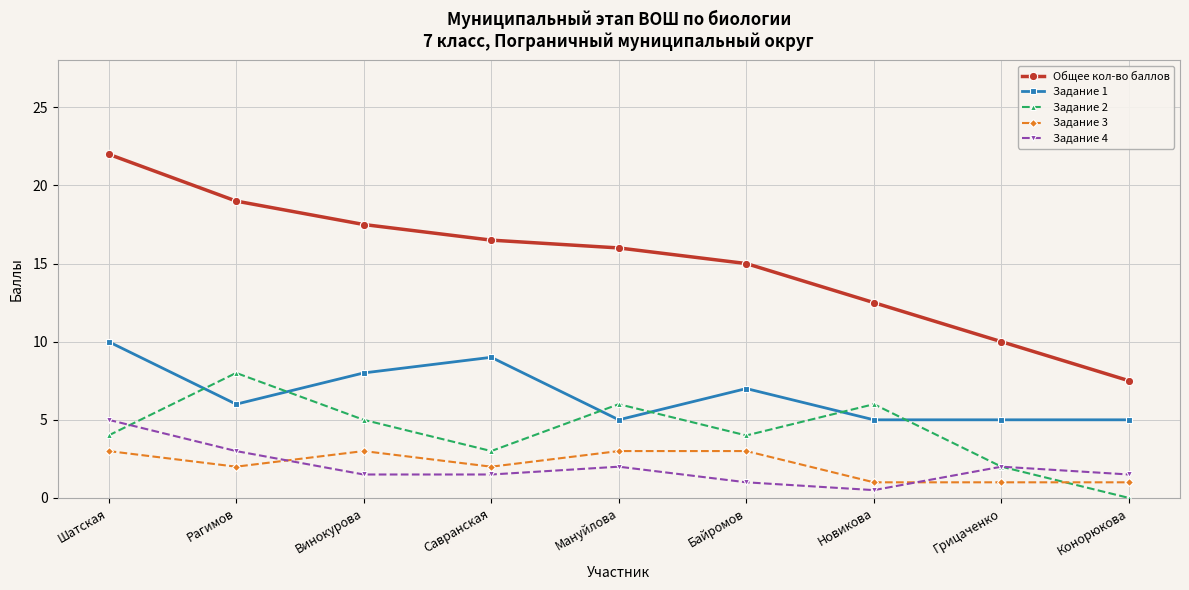

Reading left to right, extract all data points from this chart.

Общее кол-во баллов: Шатская=22.0	Рагимов=19.0	Винокурова=17.5	Савранская=16.5	Мануйлова=16.0	Байромов=15.0	Новикова=12.5	Грицаченко=10.0	Конорюкова=7.5
Задание 1: Шатская=10.0	Рагимов=6.0	Винокурова=8.0	Савранская=9.0	Мануйлова=5.0	Байромов=7.0	Новикова=5.0	Грицаченко=5.0	Конорюкова=5.0
Задание 2: Шатская=4.0	Рагимов=8.0	Винокурова=5.0	Савранская=3.0	Мануйлова=6.0	Байромов=4.0	Новикова=6.0	Грицаченко=2.0	Конорюкова=0.0
Задание 3: Шатская=3.0	Рагимов=2.0	Винокурова=3.0	Савранская=2.0	Мануйлова=3.0	Байромов=3.0	Новикова=1.0	Грицаченко=1.0	Конорюкова=1.0
Задание 4: Шатская=5.0	Рагимов=3.0	Винокурова=1.5	Савранская=1.5	Мануйлова=2.0	Байромов=1.0	Новикова=0.5	Грицаченко=2.0	Конорюкова=1.5